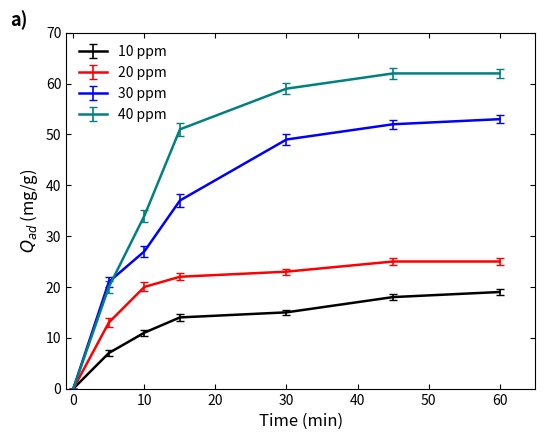

List the series in order of their overall mean, highest first.

40 ppm, 30 ppm, 20 ppm, 10 ppm